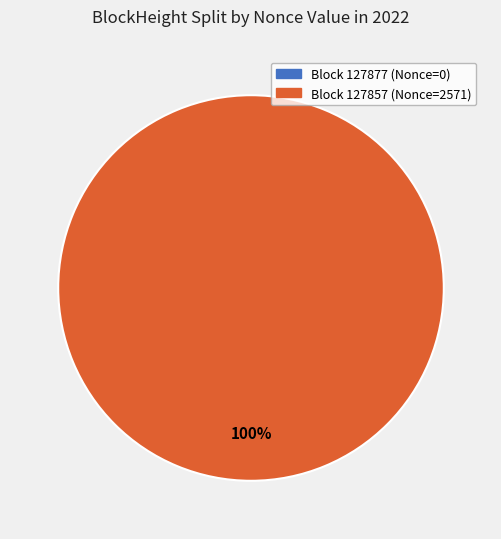

Which category has the biggest portion of the pie?

127857